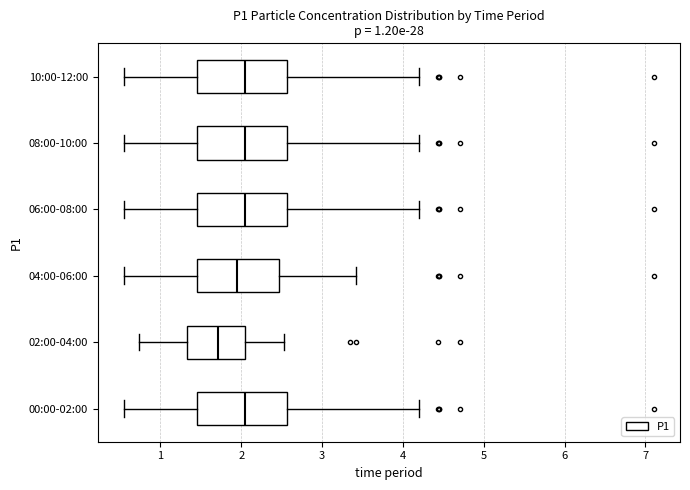

Where does the left whisker of the box for 02:00-04:00 end on the x-axis? The values are not printed on the chart, so give them approximately, as read against the axis.

0.7